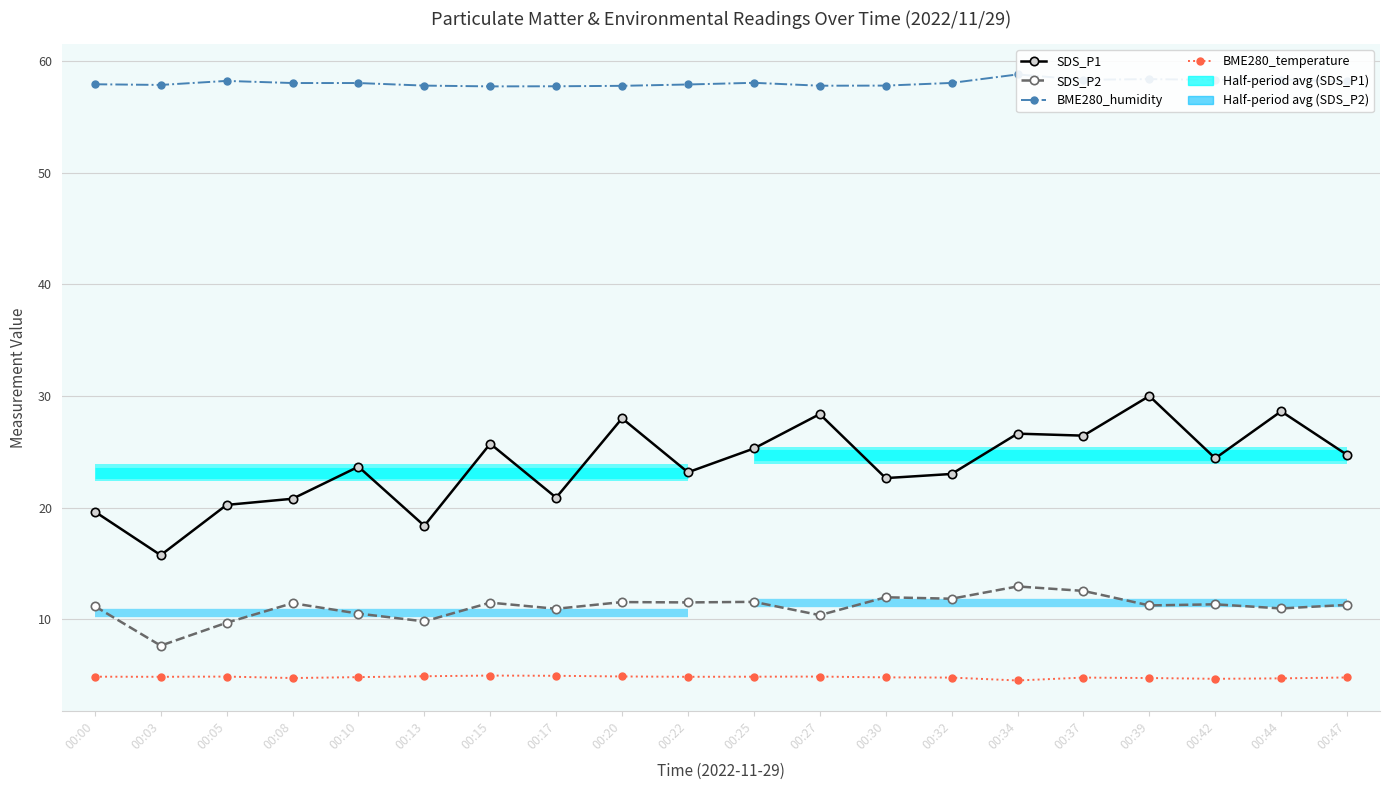

What is the minimum value for BME280_humidity?

57.7